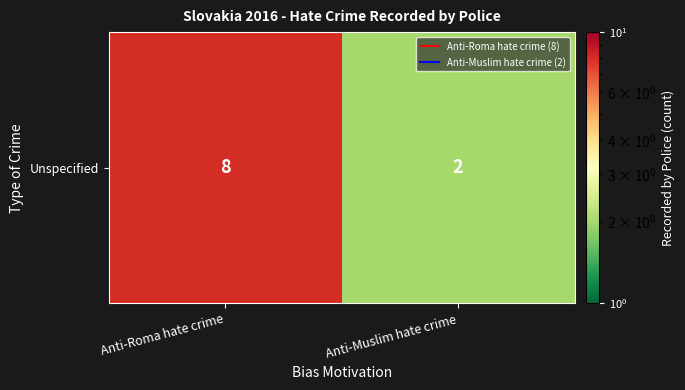

Is it true that the value at Anti-Muslim hate crime is 2?

True